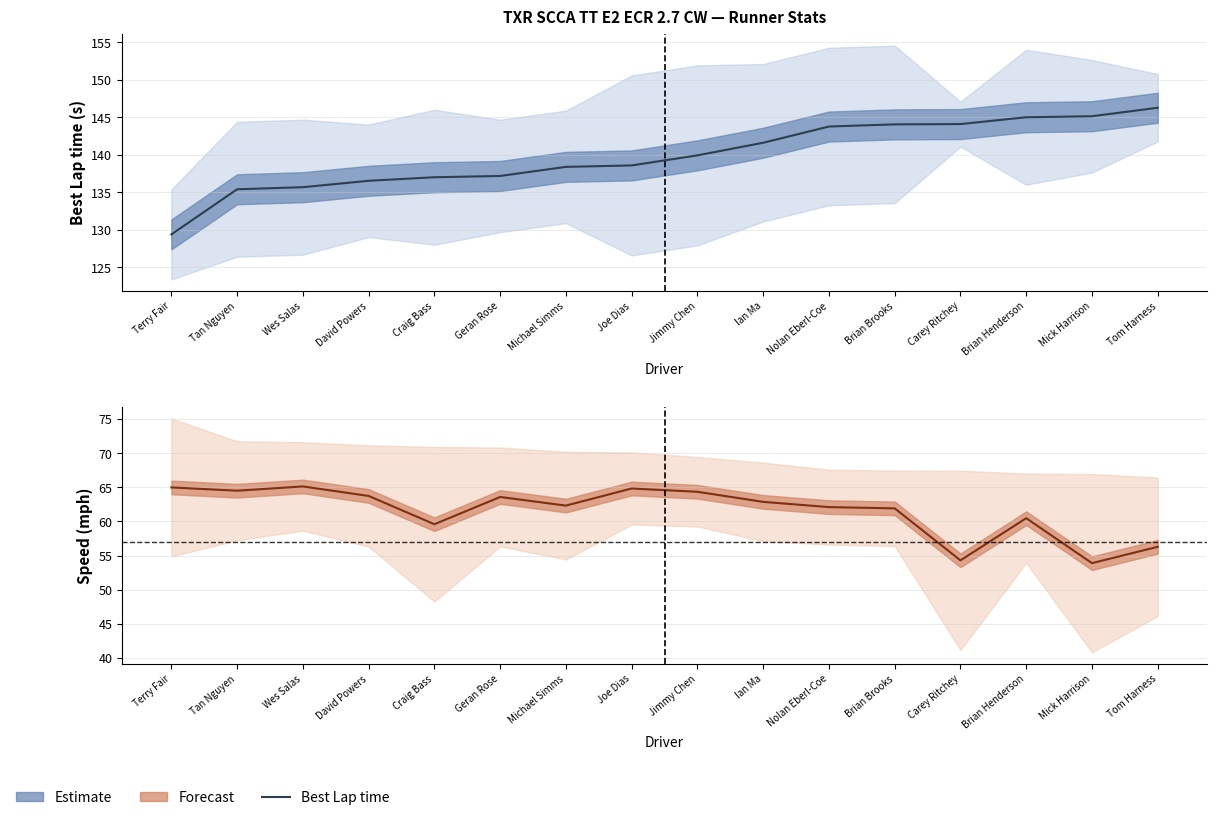

What position from the left is Mick Harrison?

15